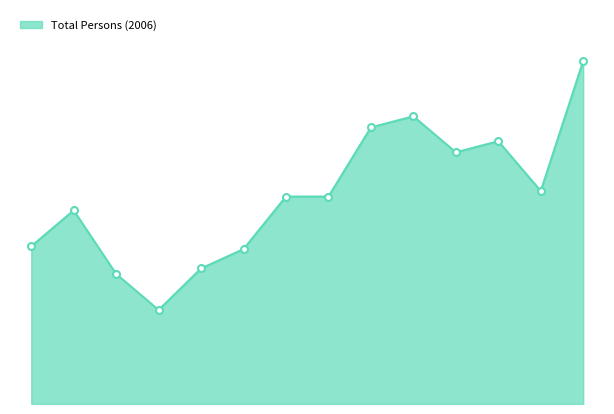

What is the value of the 11th point from the left?

91